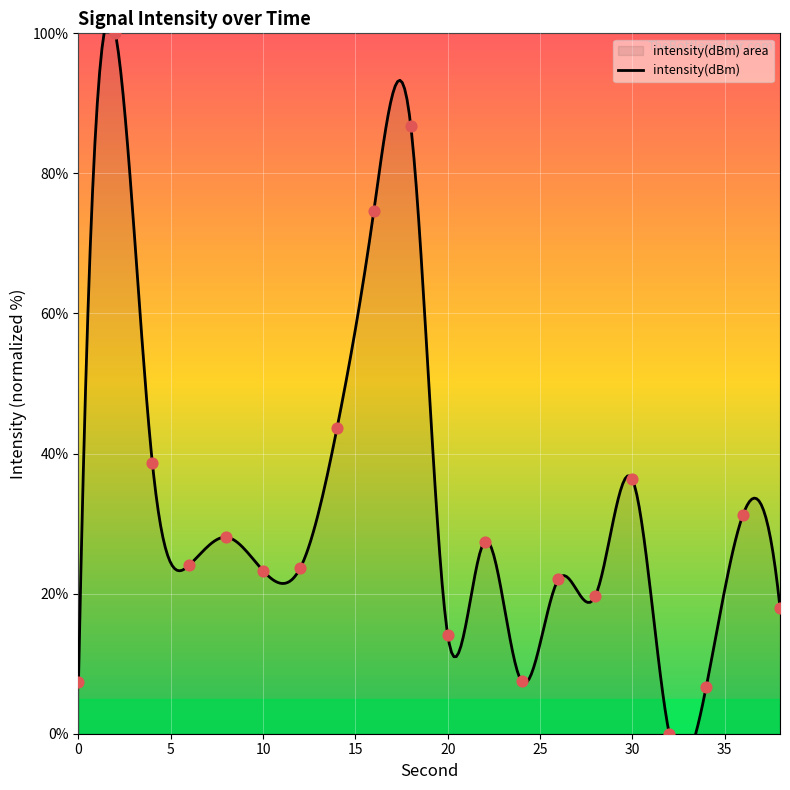

Between 24 and 10, which is larger?

10